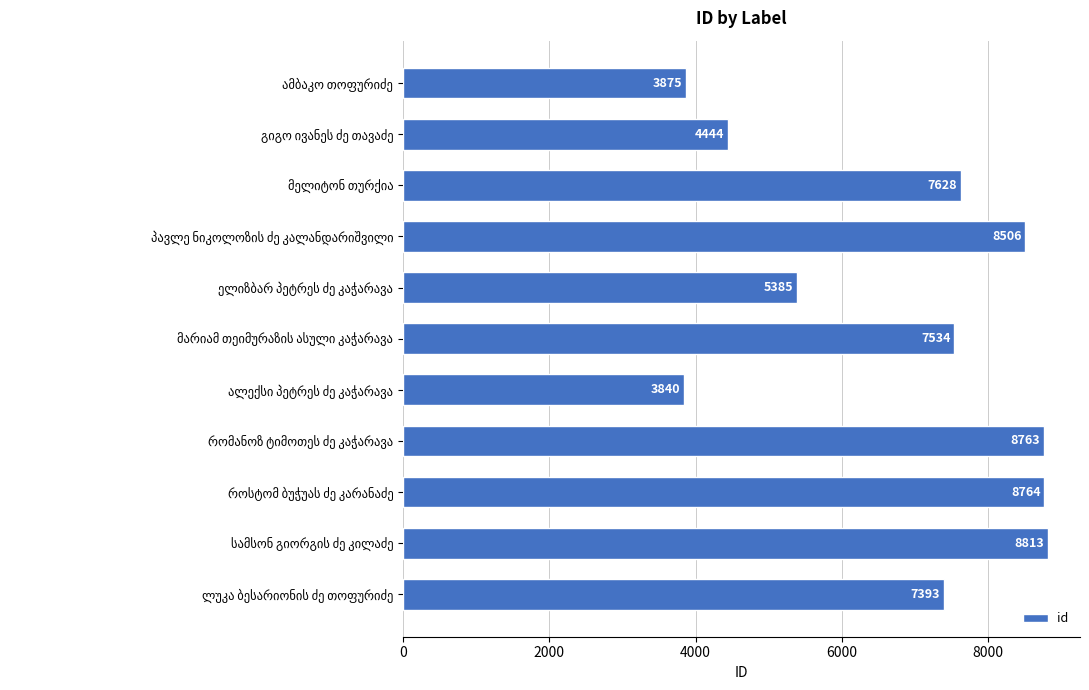

What is the minimum value shown in the chart?

3840